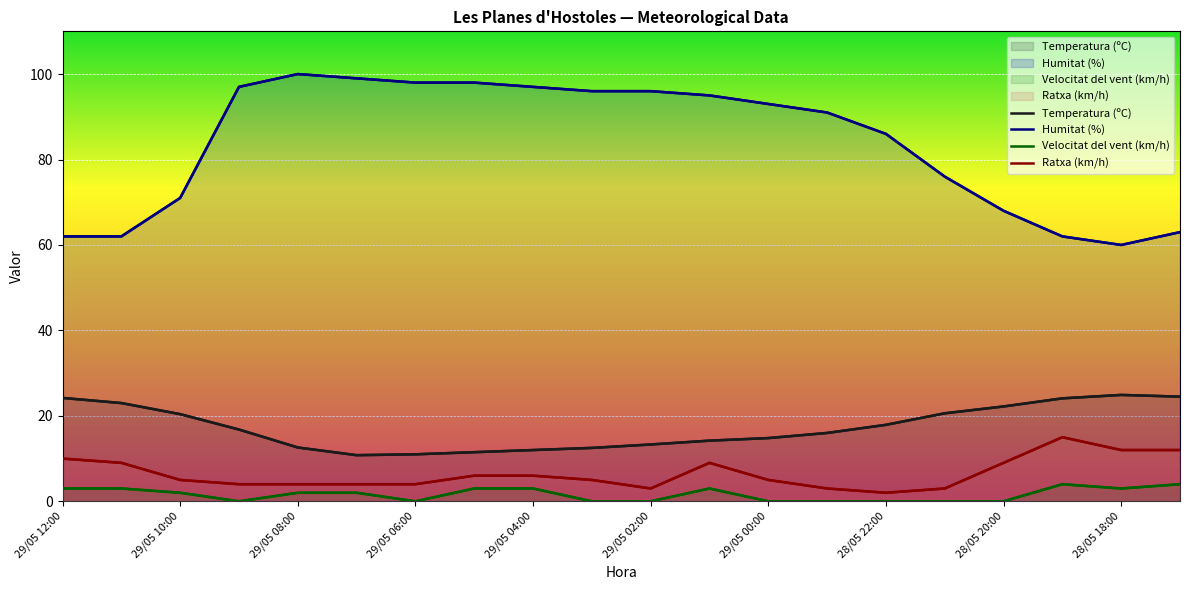

The Ratxa (km/h) series shows 1.0 at 15. True or false?

False